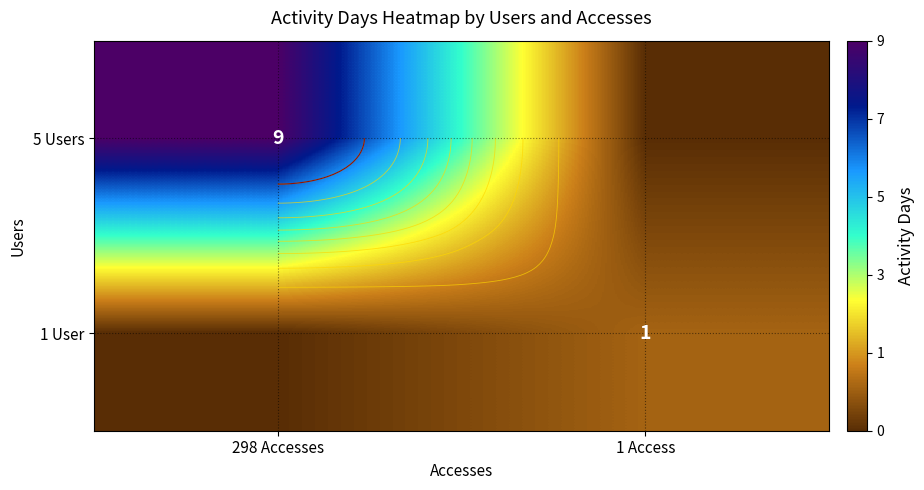

Is the value of 5 Users at 298 Accesses greater than the value of 1 User at 1 Access?

Yes